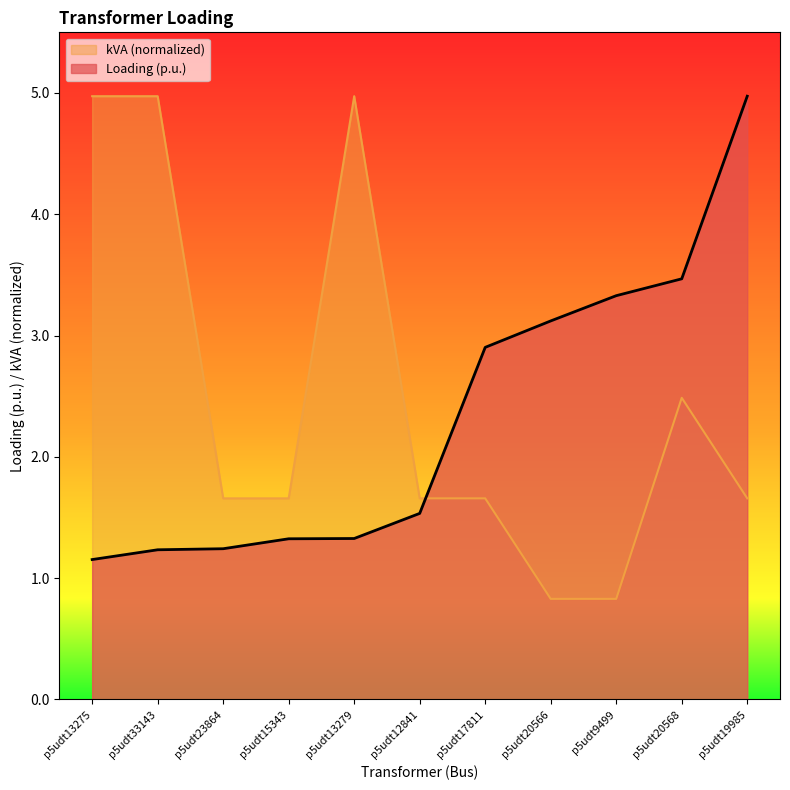

How many data points in kVA are less than 1?

2